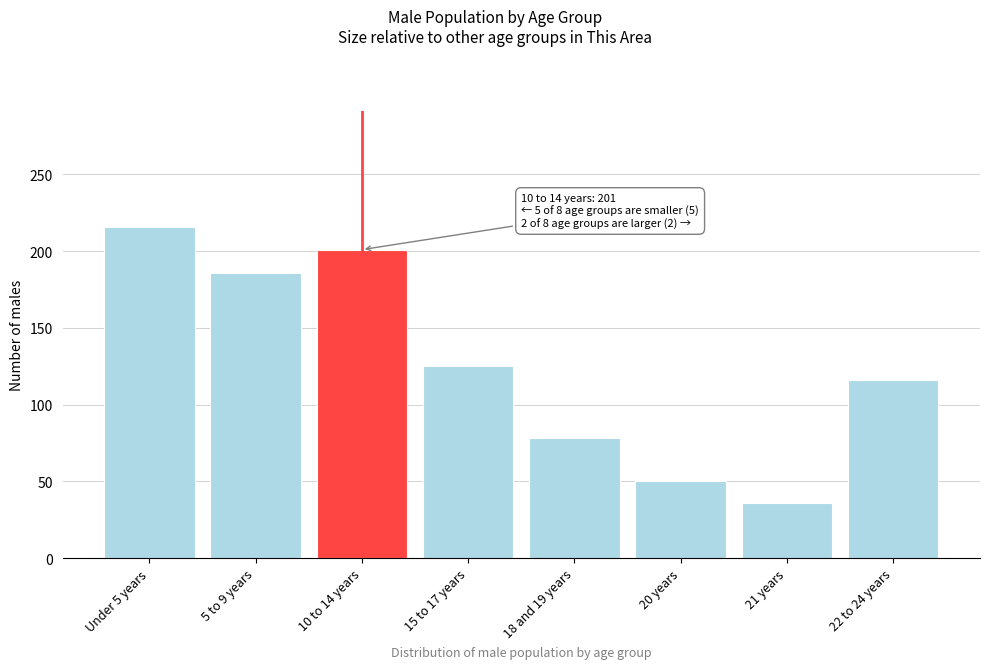

Reading right to left, extract all data points from this chart.

116	36	50	78	125	201	186	216